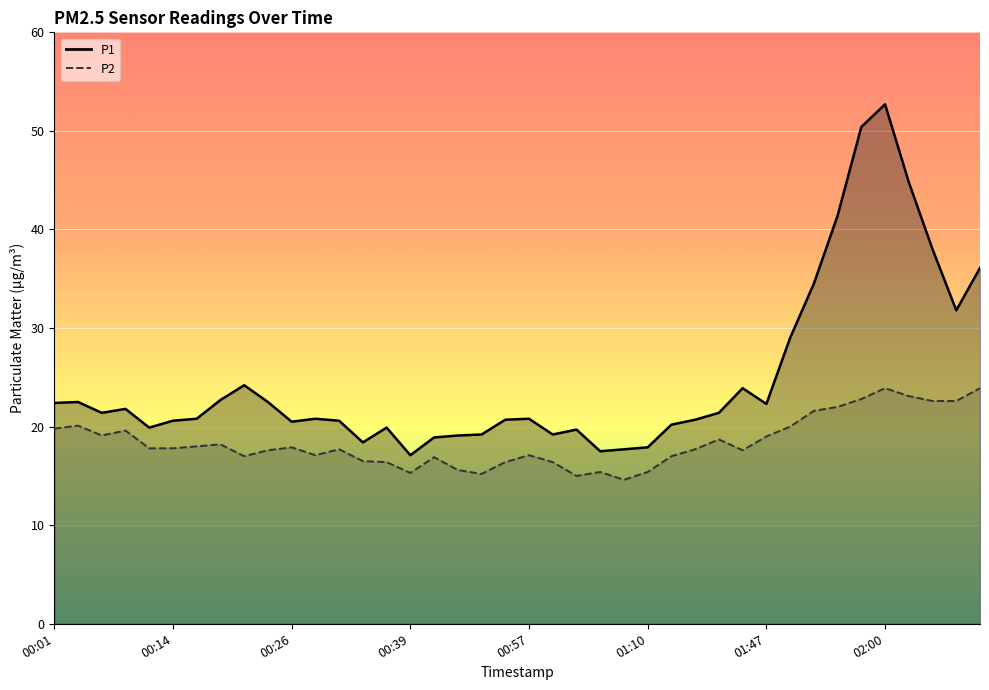

What is the difference between the maximum and minimum values in the P2 series?

9.3